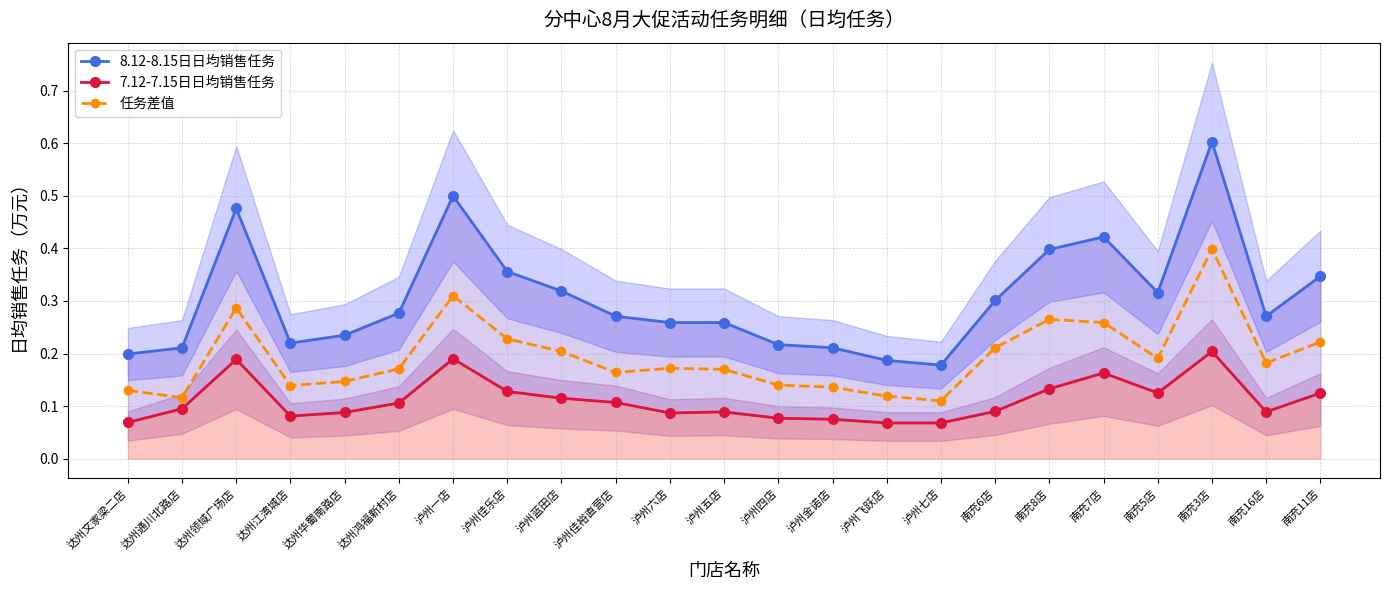

What is the minimum value shown in the chart?

0.1